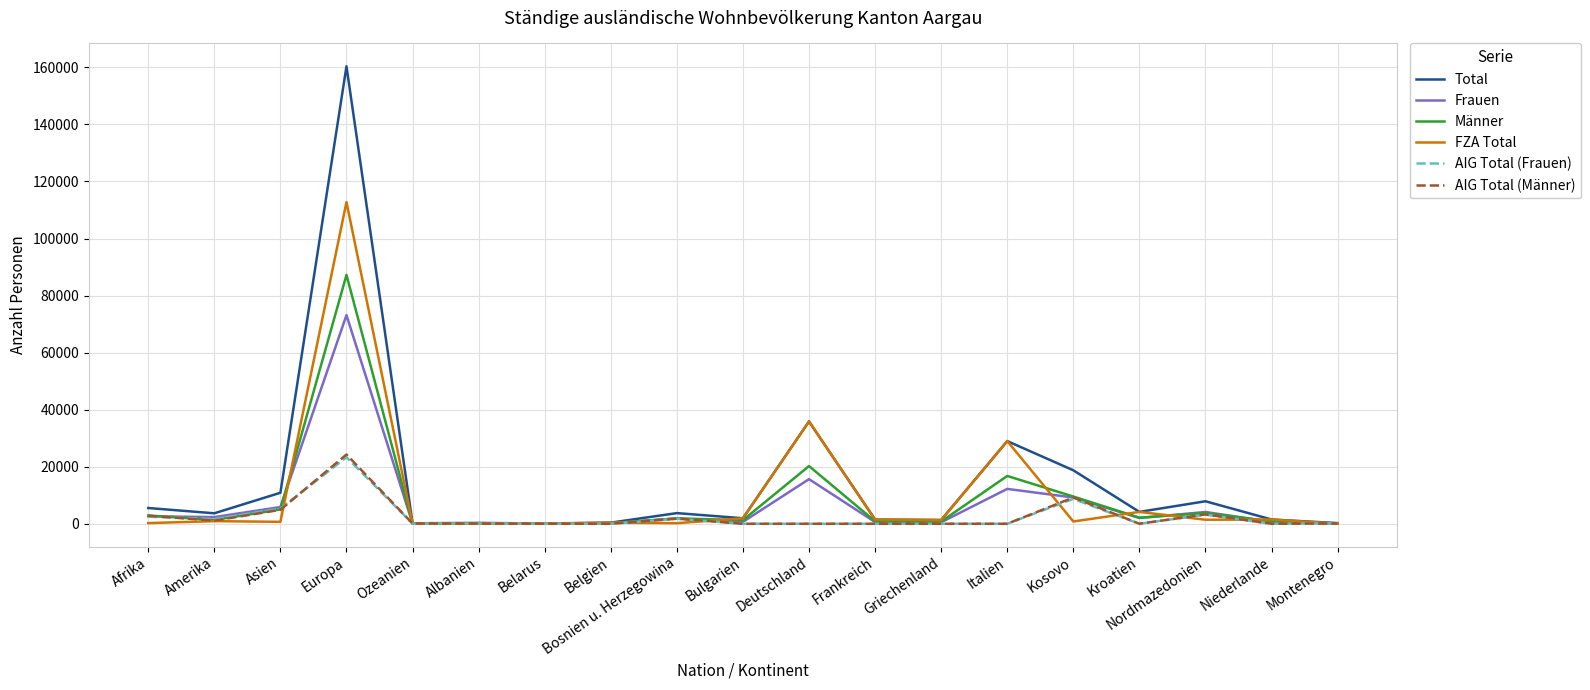

Which category has the highest value in the Frauen series?

Europa